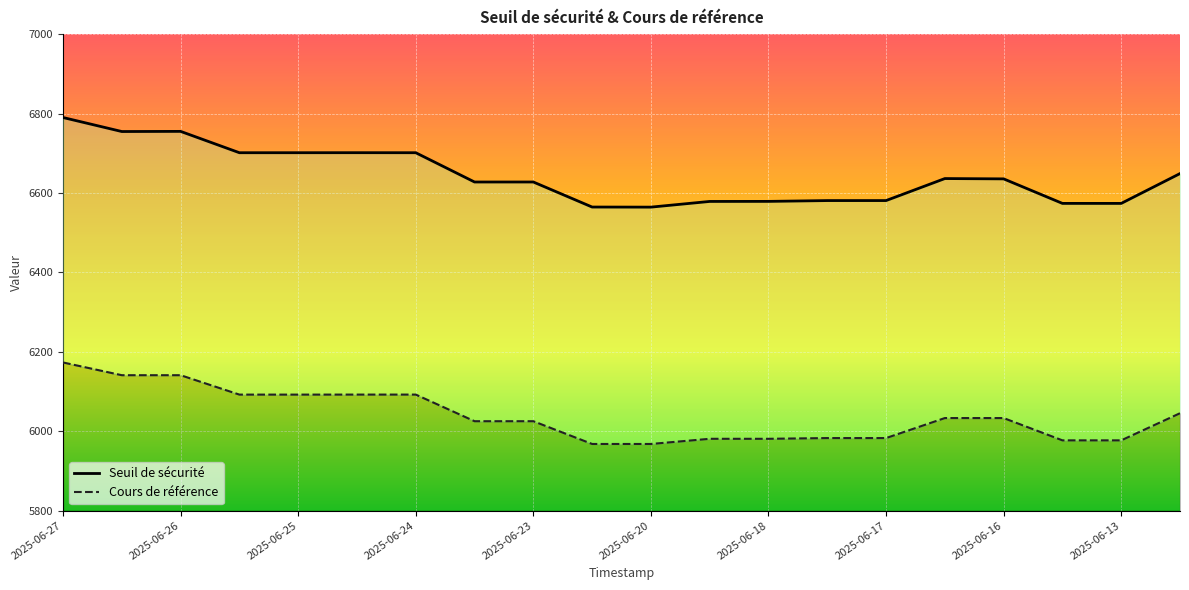

True or false: Cours de référence and Seuil de sécurité intersect in this chart.

False